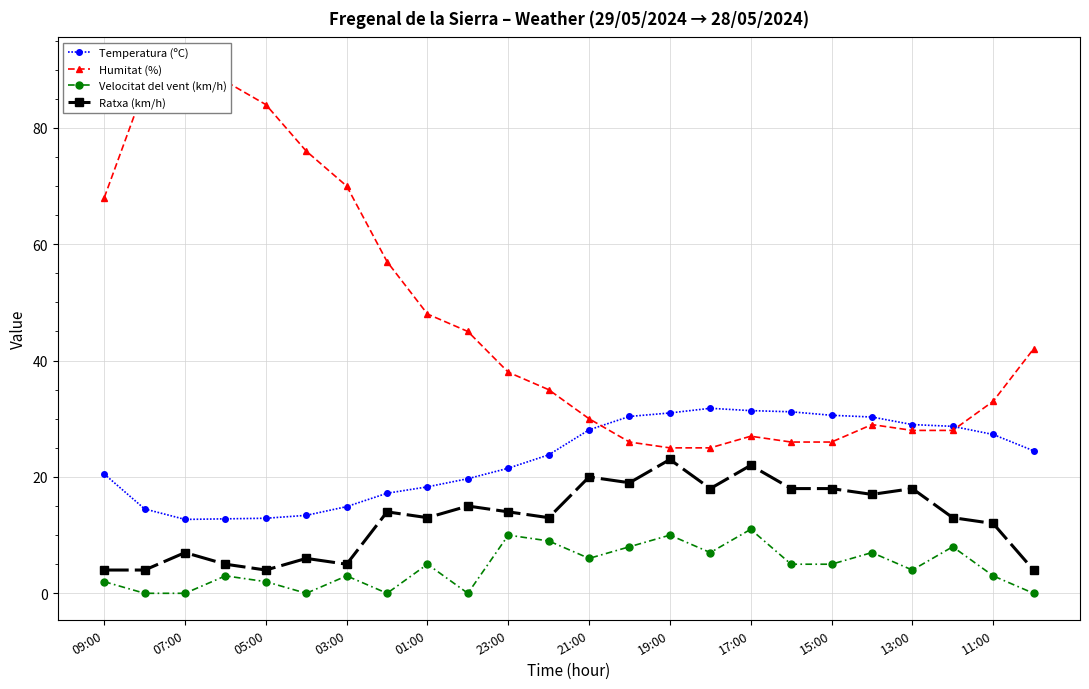

What are all the series names shown in the legend?

Temperatura (ºC), Humitat (%), Velocitat del vent (km/h), Ratxa (km/h)